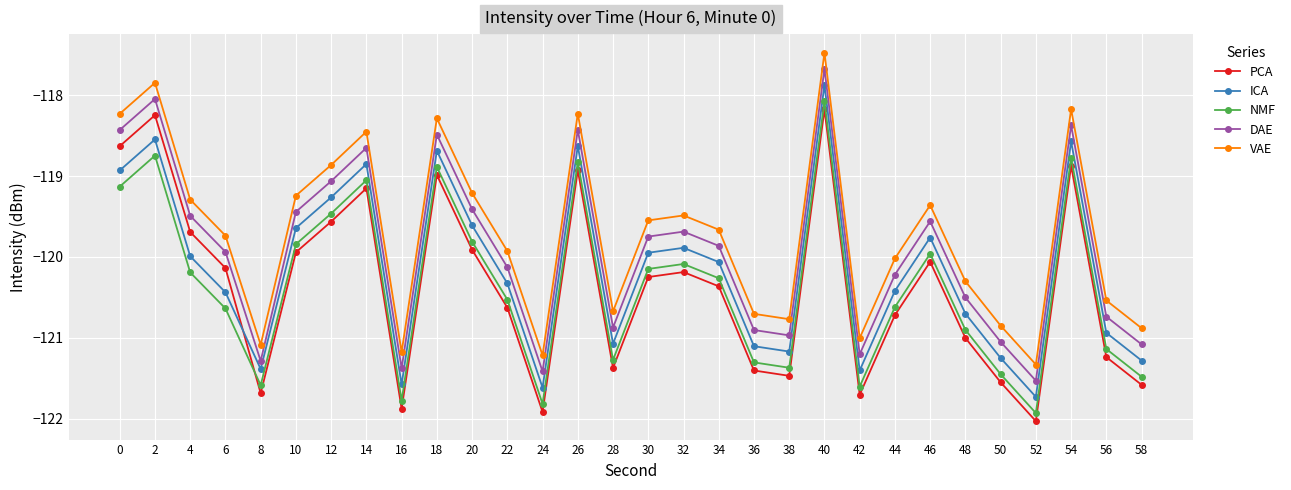

Rank the series at 26 from lowest to highest value.

PCA, NMF, ICA, DAE, VAE